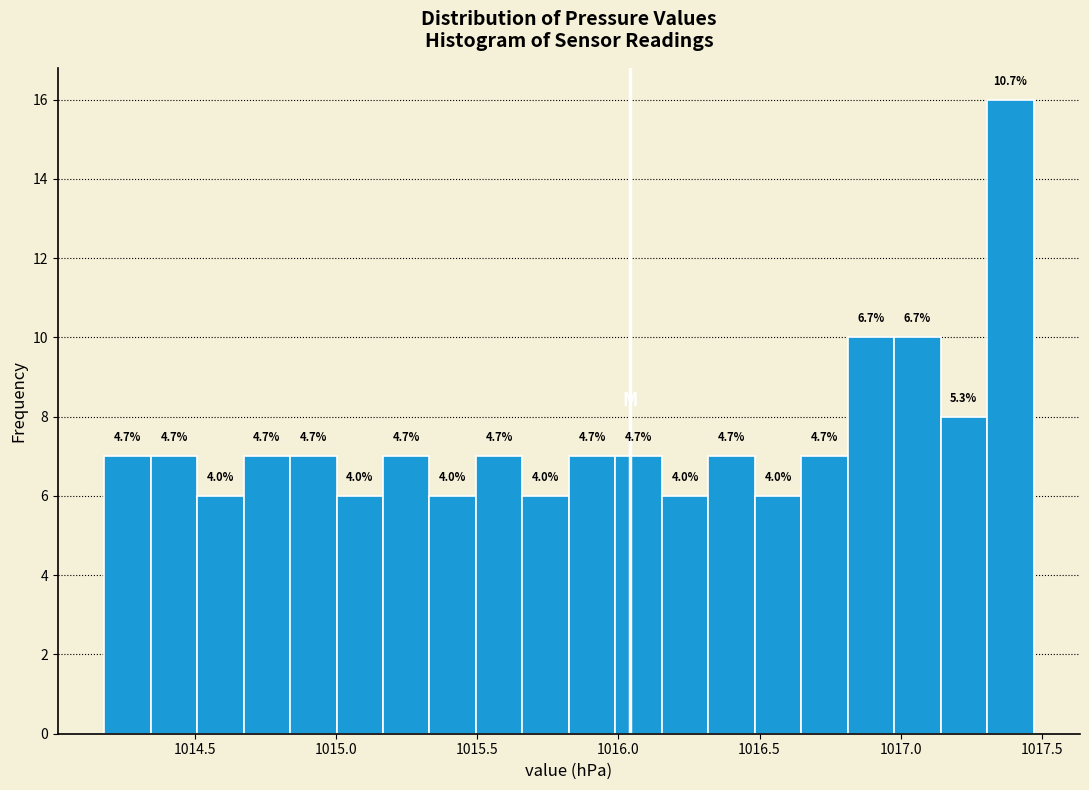

Read against the x-axis, roughly where is the centre of the tallest bar?

1017.40